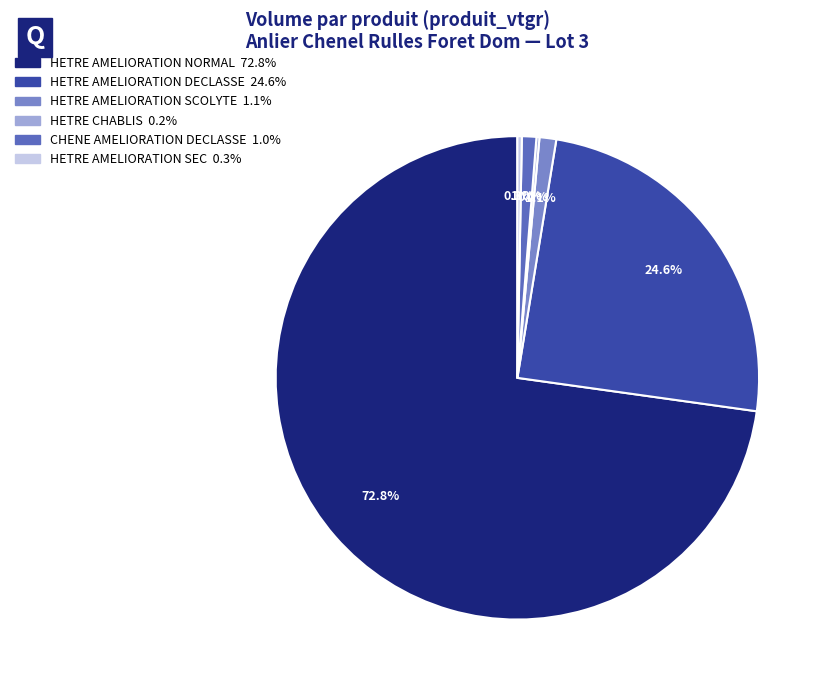

To the nearest percent, what is the average slice percentage?

17%